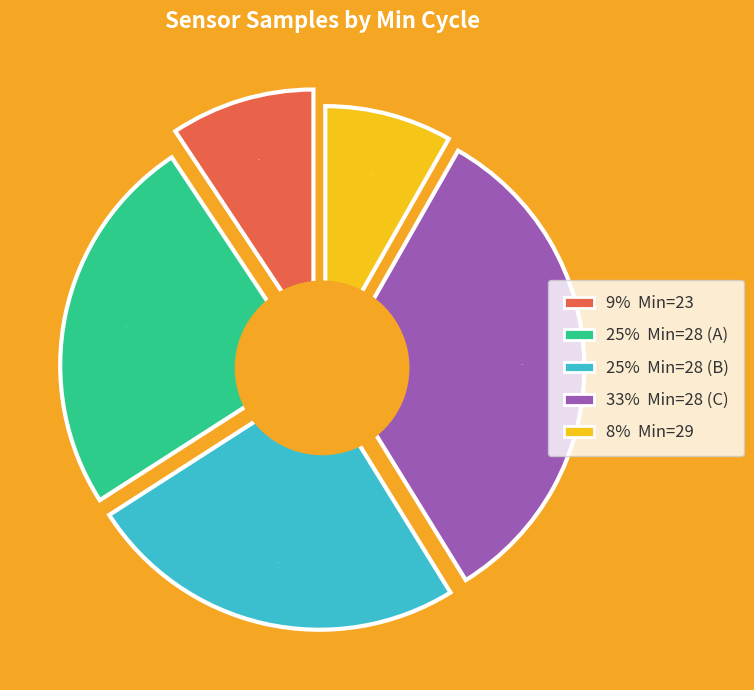

Does 28 represent more than half of the total?

No